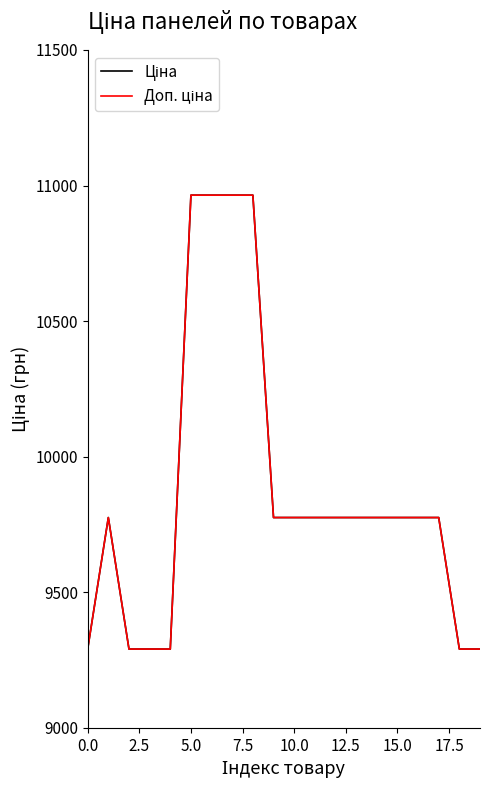

Does the chart display data point markers on the line(s)?

No